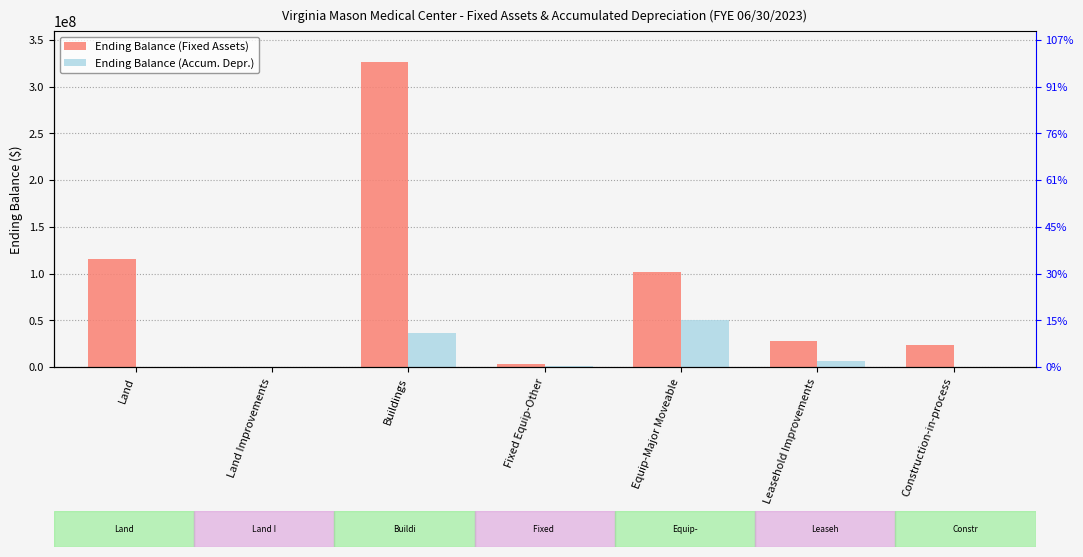

What is the maximum value shown in the chart?

326899254.5